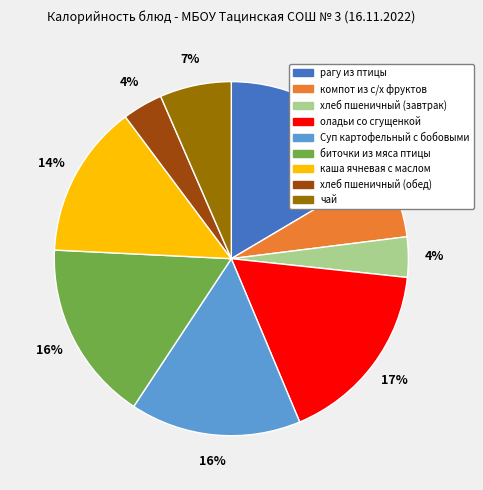

Do Суп картофельный с бобовыми and чай together represent more than half of the pie?

No